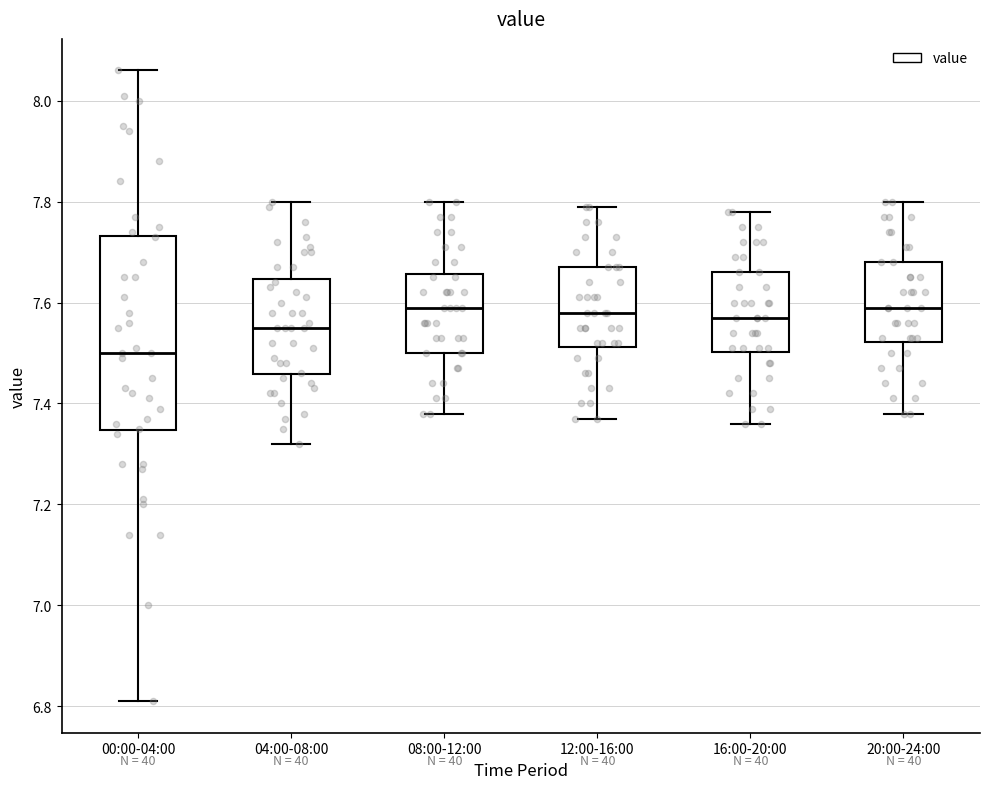

Reading left to right, read every box against the y-axis: the position of its median line, the range the box covers, and the ends of its whiskers. The values are not printed on the chart, so give them approximately, as read against the axis.

00:00-04:00: median 7.50, box 7.34 to 7.74, whiskers 6.82 to 8.06
04:00-08:00: median 7.56, box 7.46 to 7.64, whiskers 7.32 to 7.80
08:00-12:00: median 7.60, box 7.50 to 7.66, whiskers 7.38 to 7.80
12:00-16:00: median 7.58, box 7.52 to 7.68, whiskers 7.38 to 7.80
16:00-20:00: median 7.58, box 7.50 to 7.66, whiskers 7.36 to 7.78
20:00-24:00: median 7.60, box 7.52 to 7.68, whiskers 7.38 to 7.80